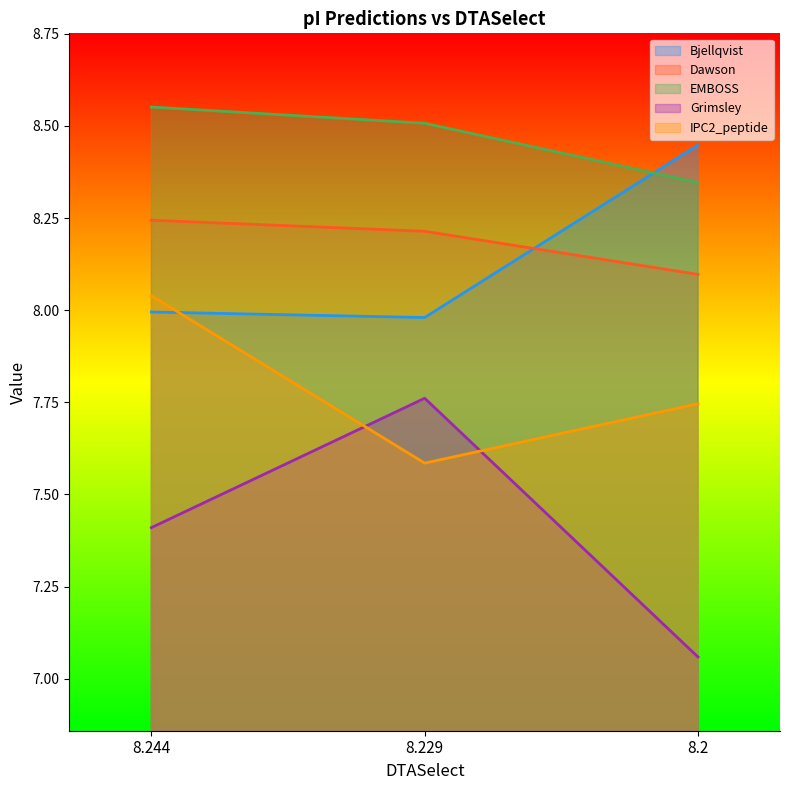

What is the greatest value displayed?

8.6